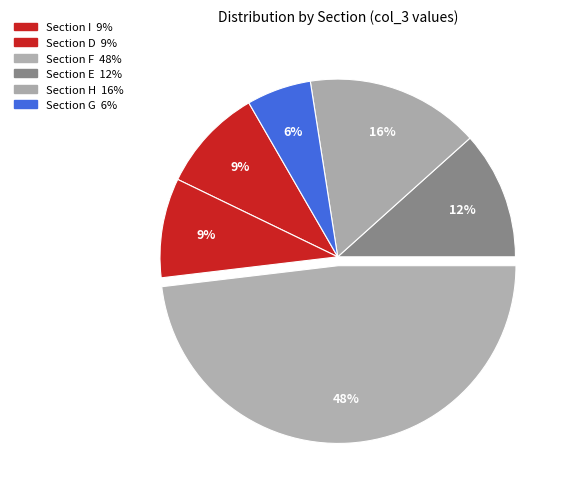

How many slices are in this pie chart?

6